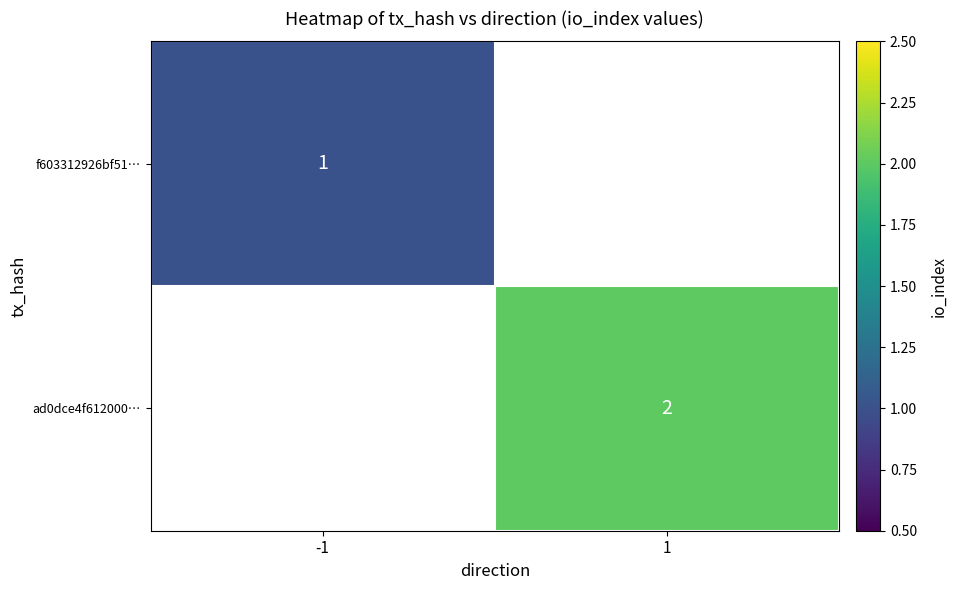

Is it true that ad0dce4f612000… equals 0.5 at 1?

False